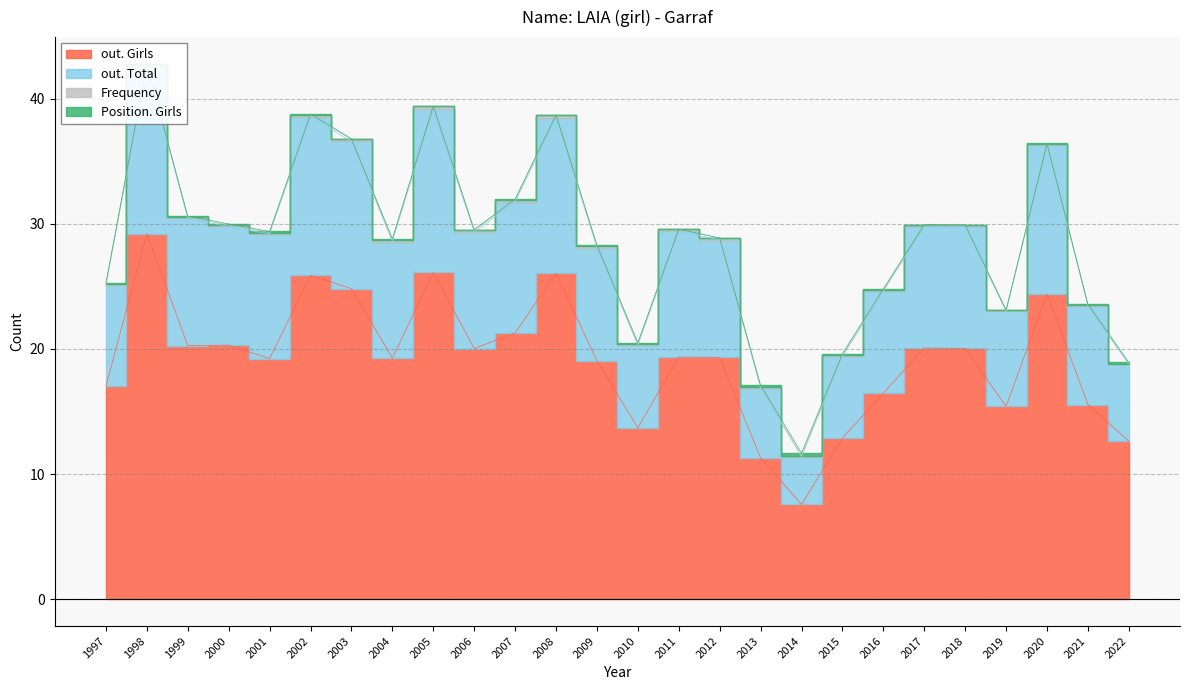

True or false: out. Total has more than 0 interior local peaks.

True